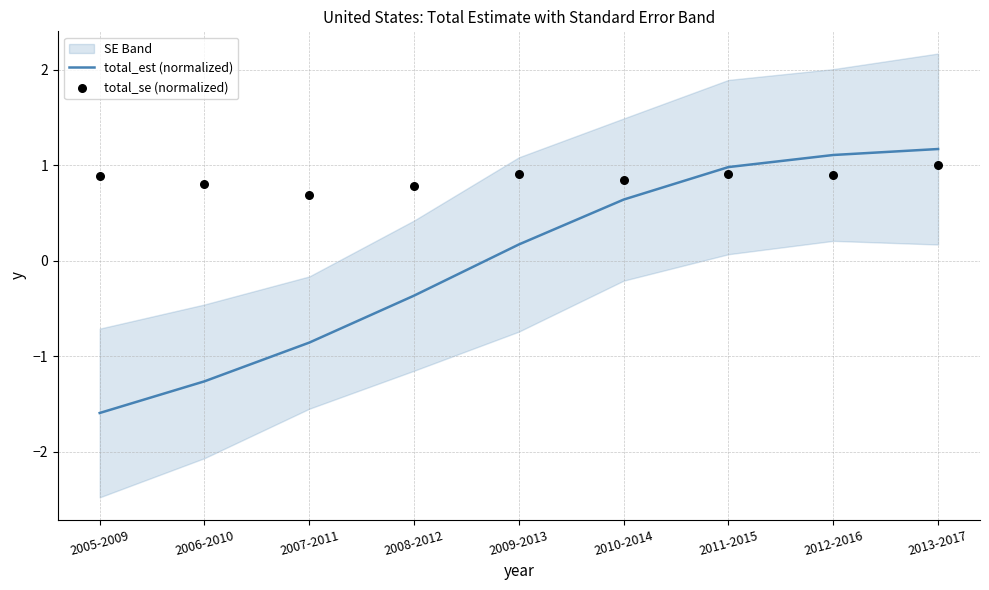

Which series reaches the minimum Y coordinate?

total_est (normalized)